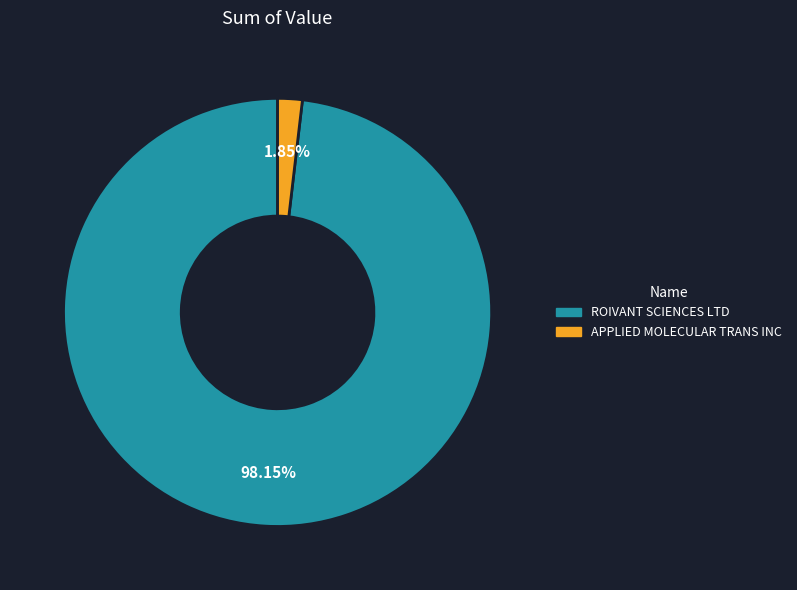

To the nearest percent, what is the difference between the largest and smallest slice percentages?

96%